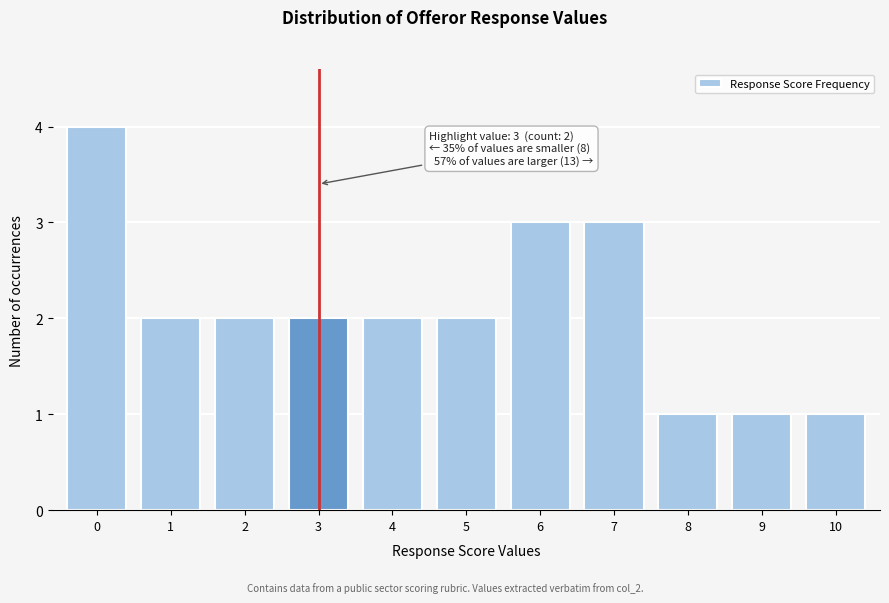

Reading left to right, extract all data points from this chart.

4	2	2	2	2	2	3	3	1	1	1